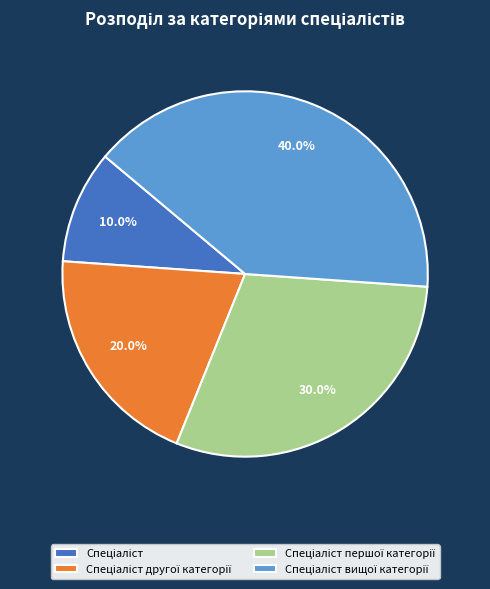

Is there a majority slice in this chart?

No